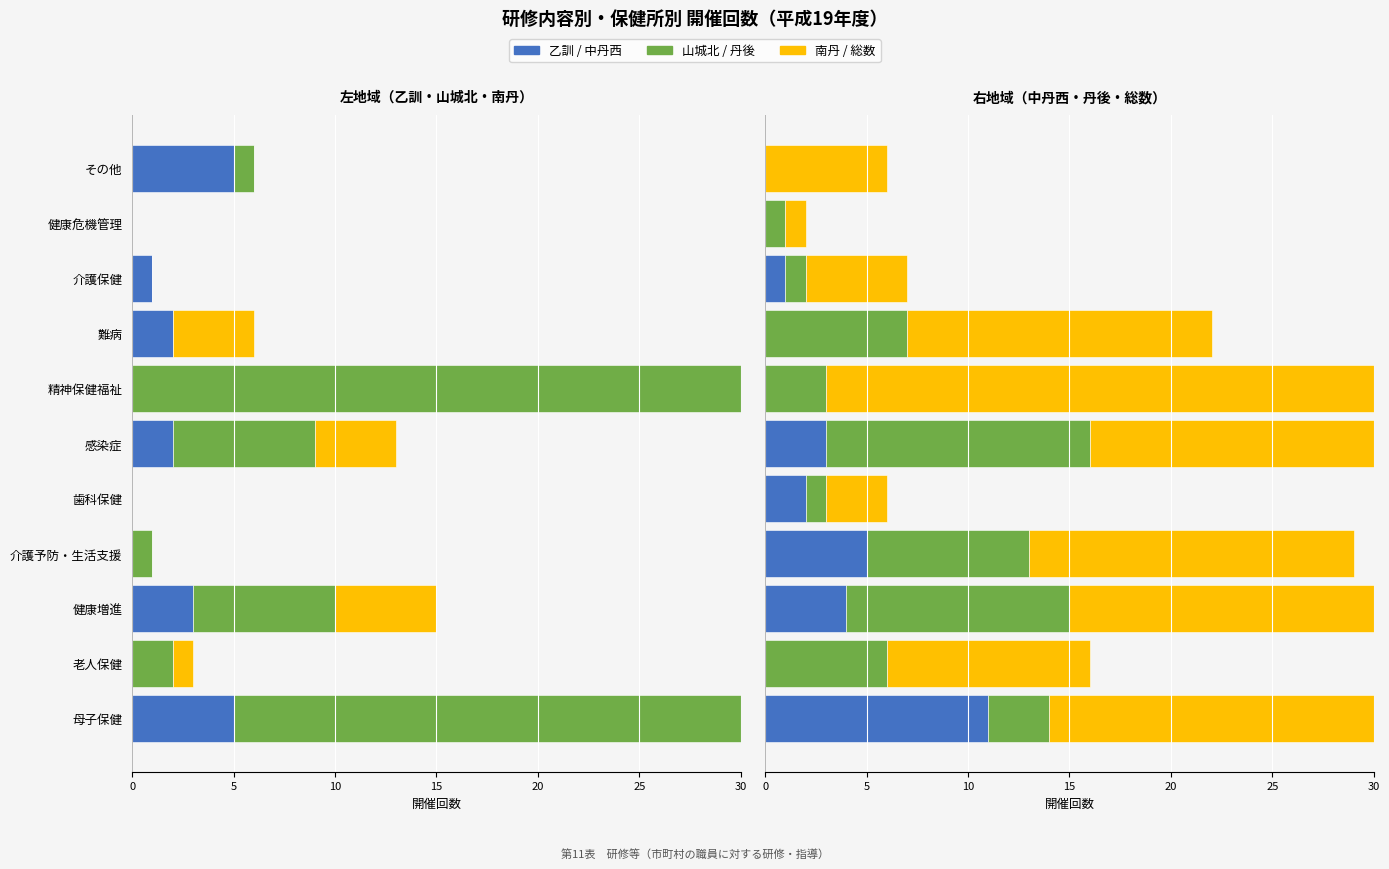

What is the difference between the 山城北 values at 精神保健福祉 and 感染症?

27